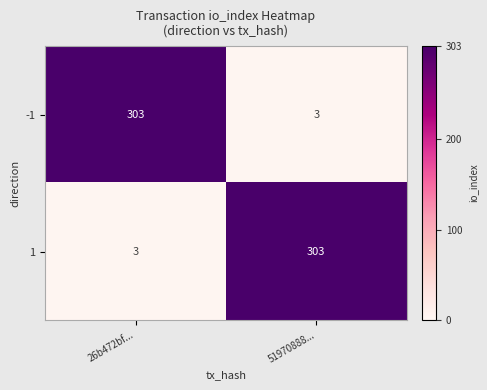

Is it true that -1 equals 1 at 51970888...?

False